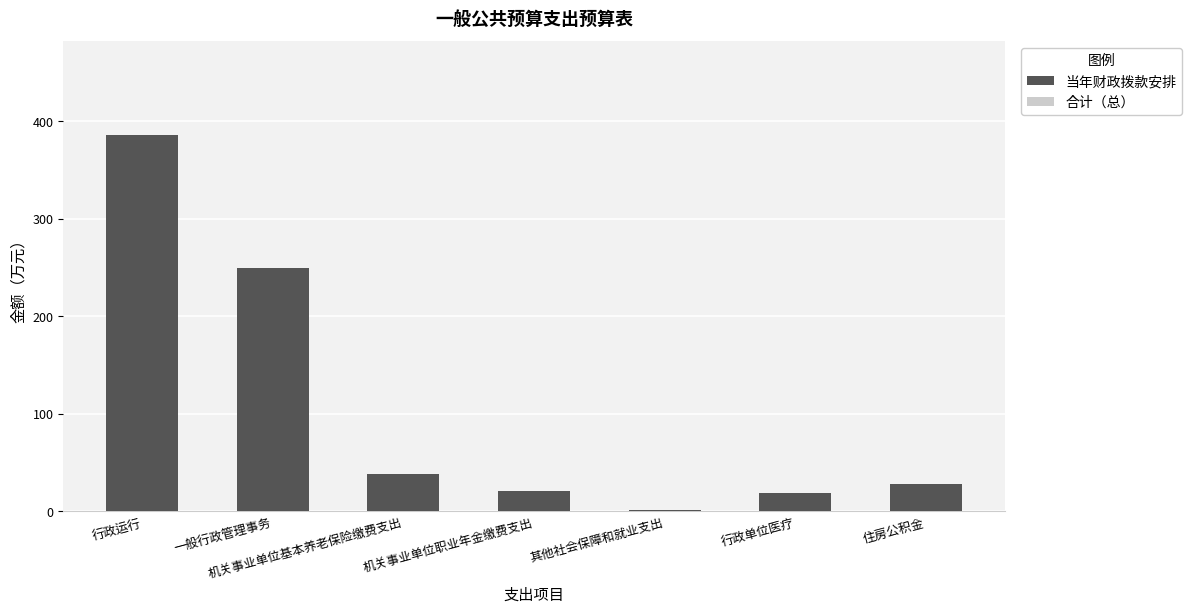

What is the maximum value shown in the chart?

385.9